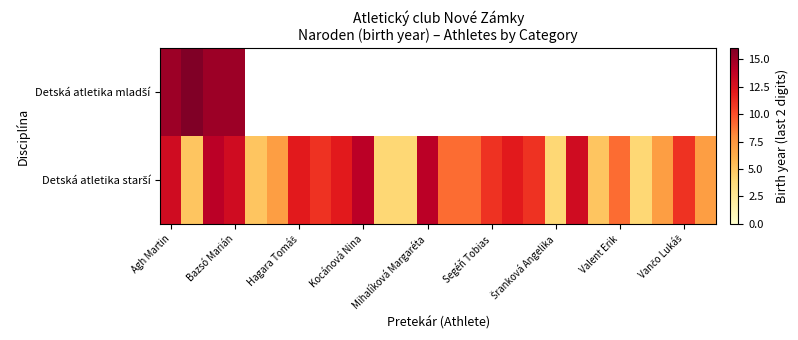

How many series are shown in this chart?

2